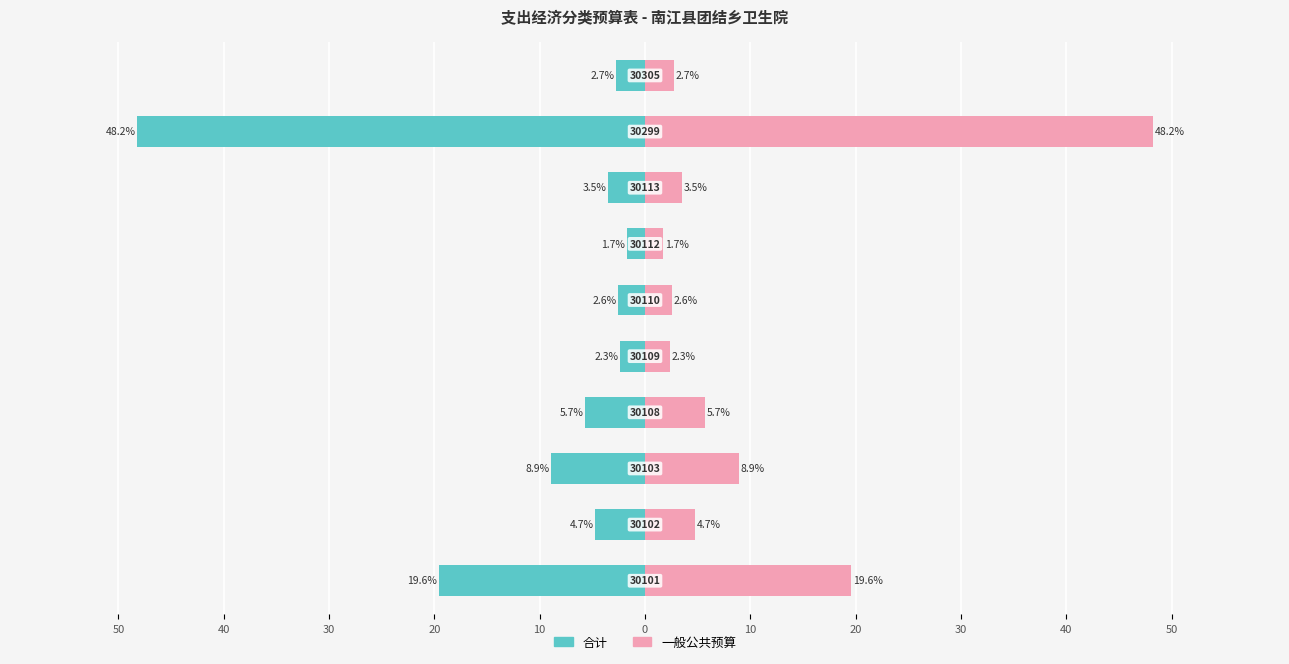

Rank the series by their maximum value, from lowest to highest.

合计, 一般公共预算